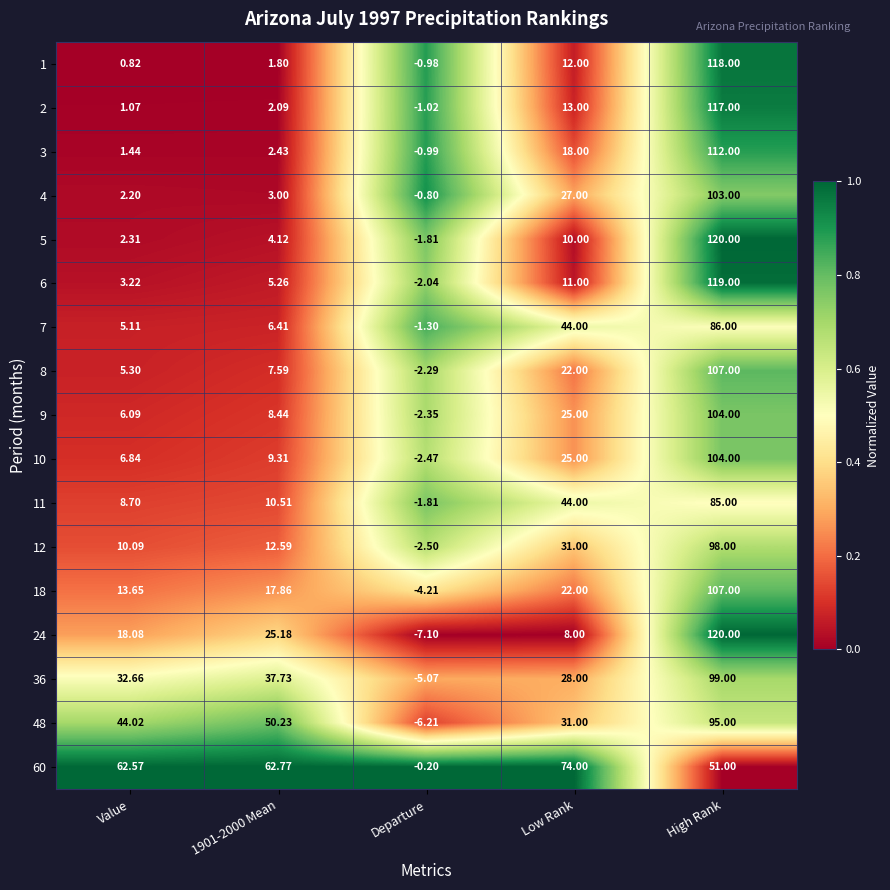

Which category has the highest value across all series?

High Rank